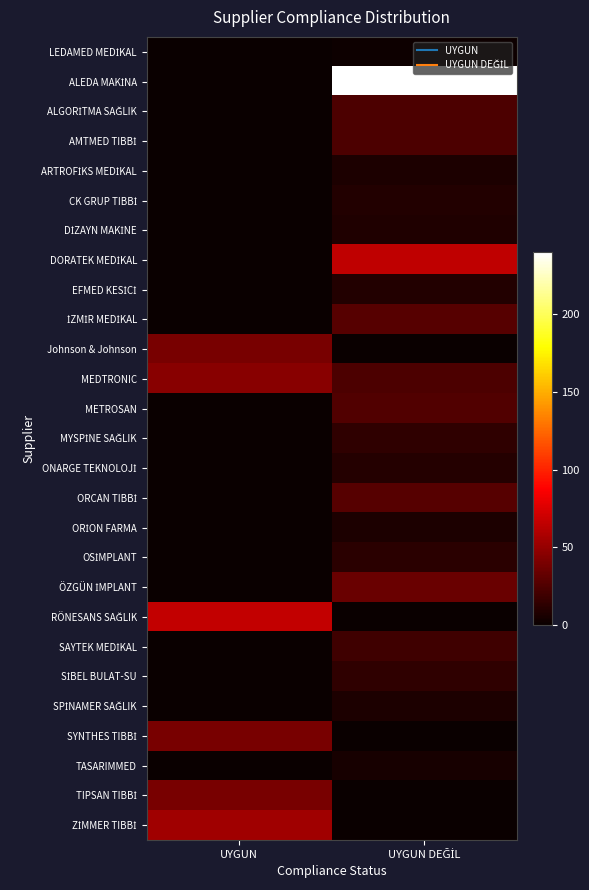

Which category has the highest value across all series?

UYGUN DEĞİL